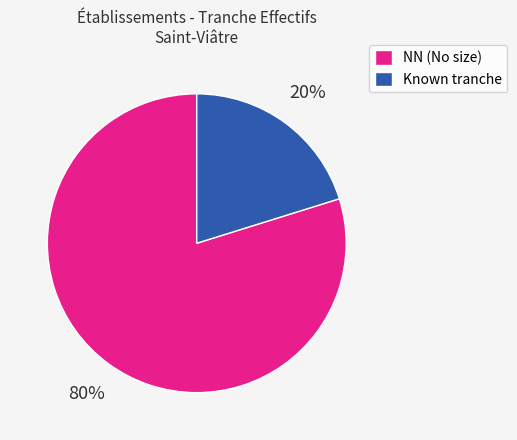

Which category has the biggest portion of the pie?

NN (No size)